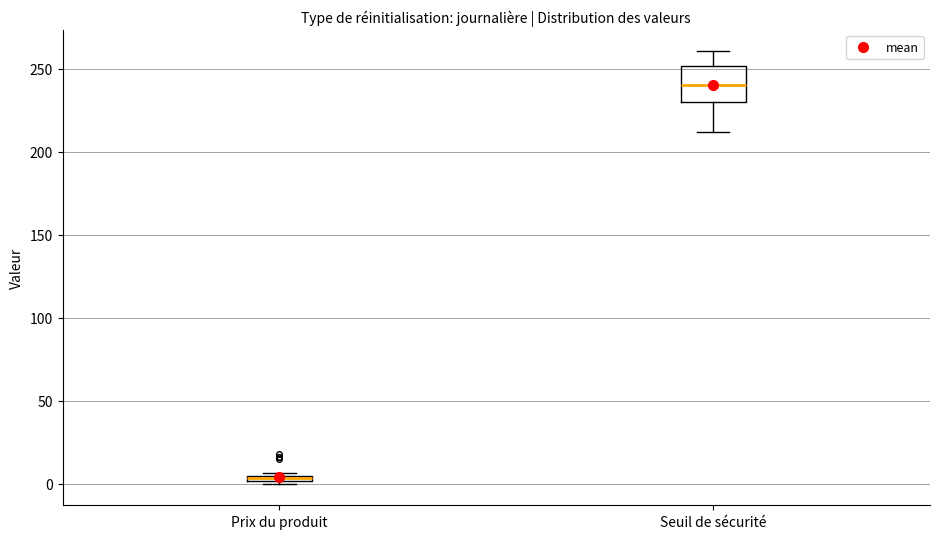

Which box's median line is the highest?

Seuil de sécurité